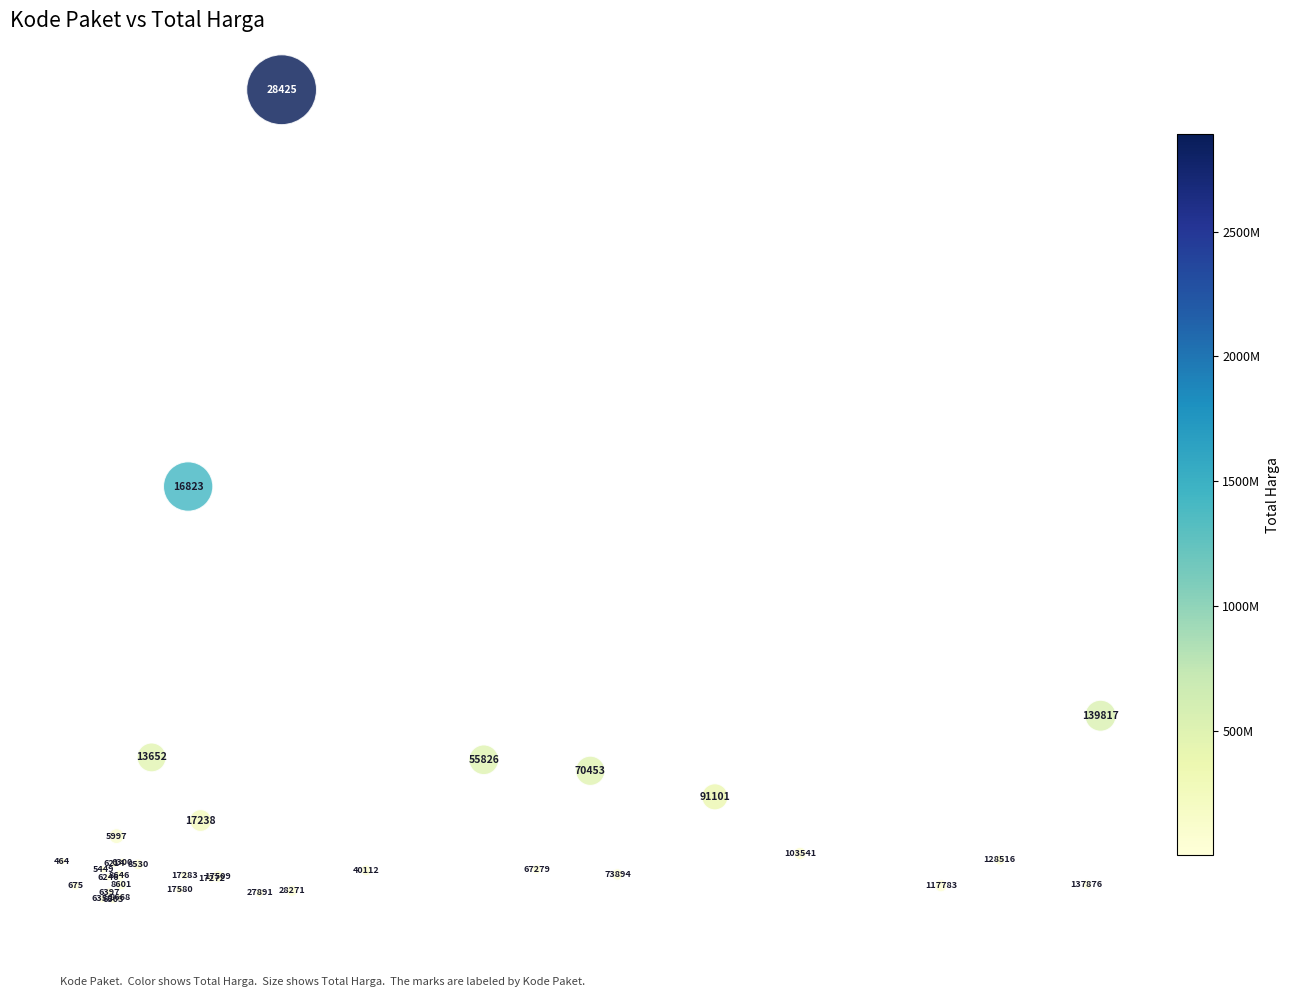

What Y value in the scatter plot is closest to 1444989315?

1475211475.7